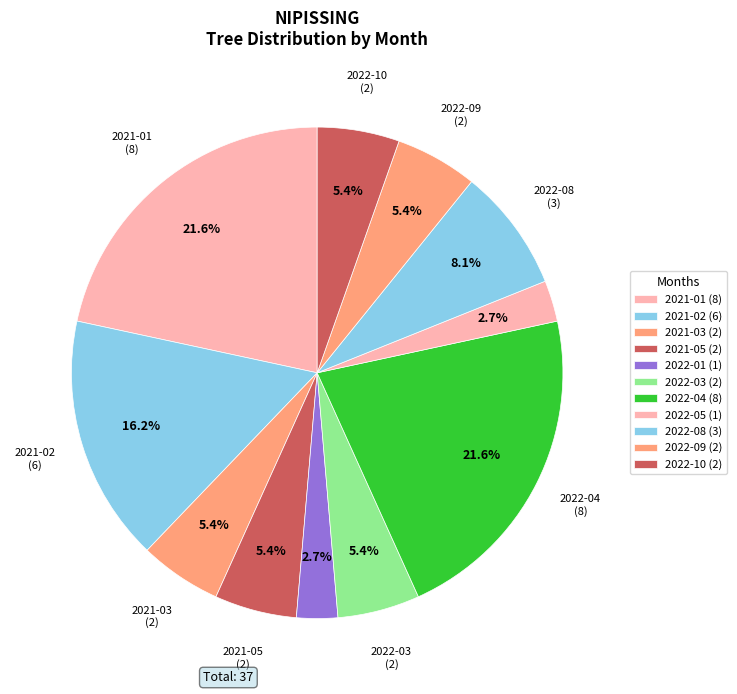

Which has a higher value, 2021-03 or 2022-04?

2022-04